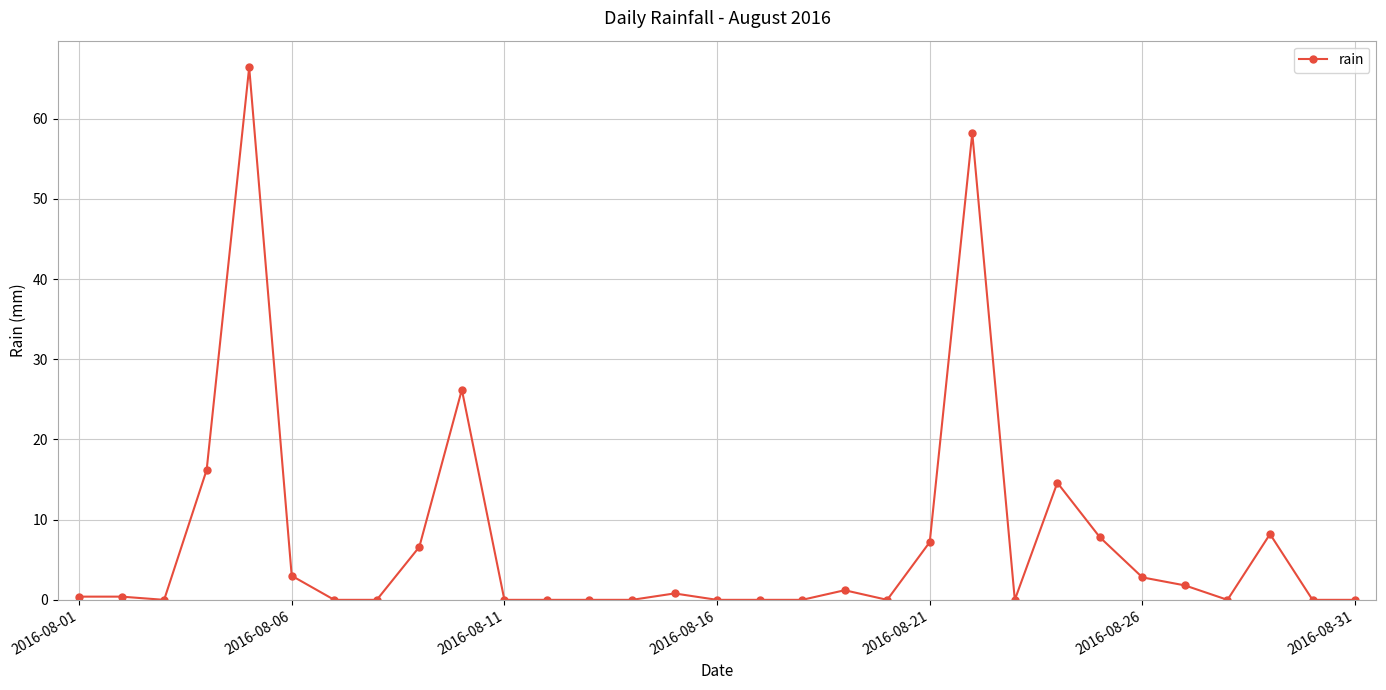

How many distinct data groups are displayed?

1